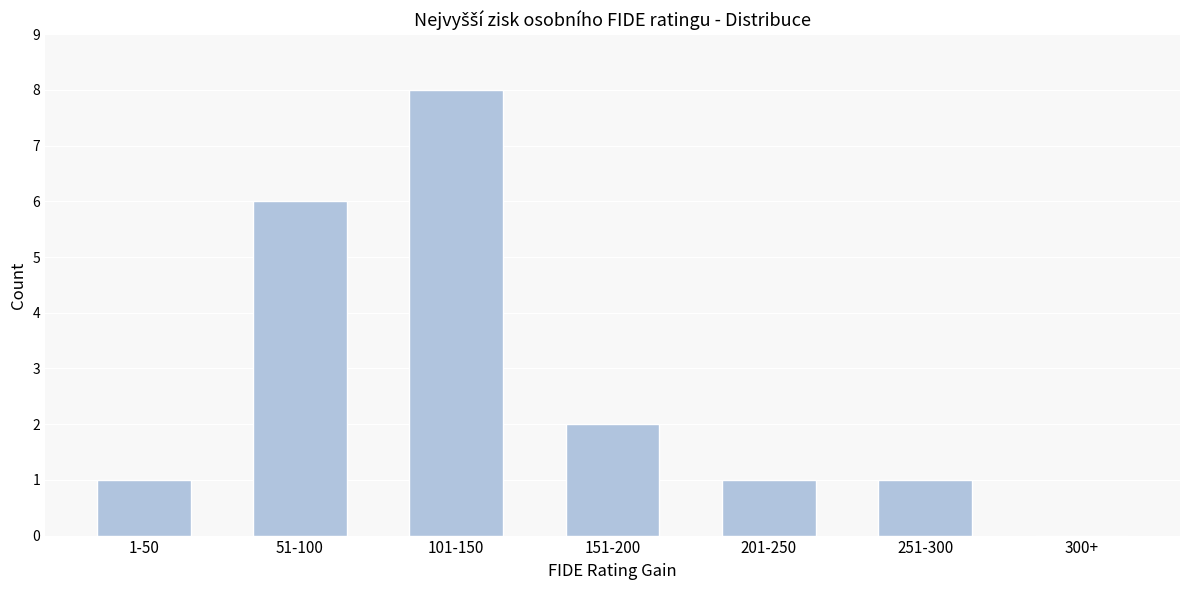

Reading left to right, list all the values displayed in this chart.

1-50=1	51-100=6	101-150=8	151-200=2	201-250=1	251-300=1	300+=0